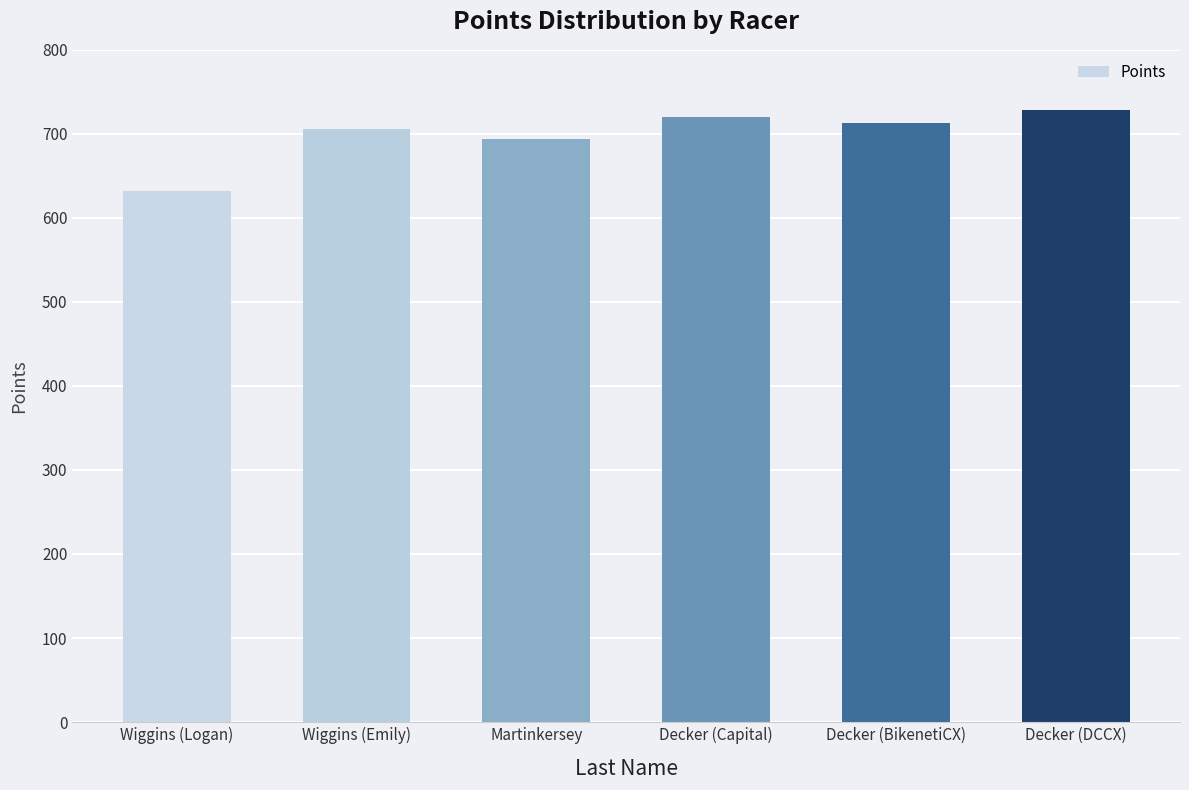

What is the difference between the second highest and second lowest values?

26.8